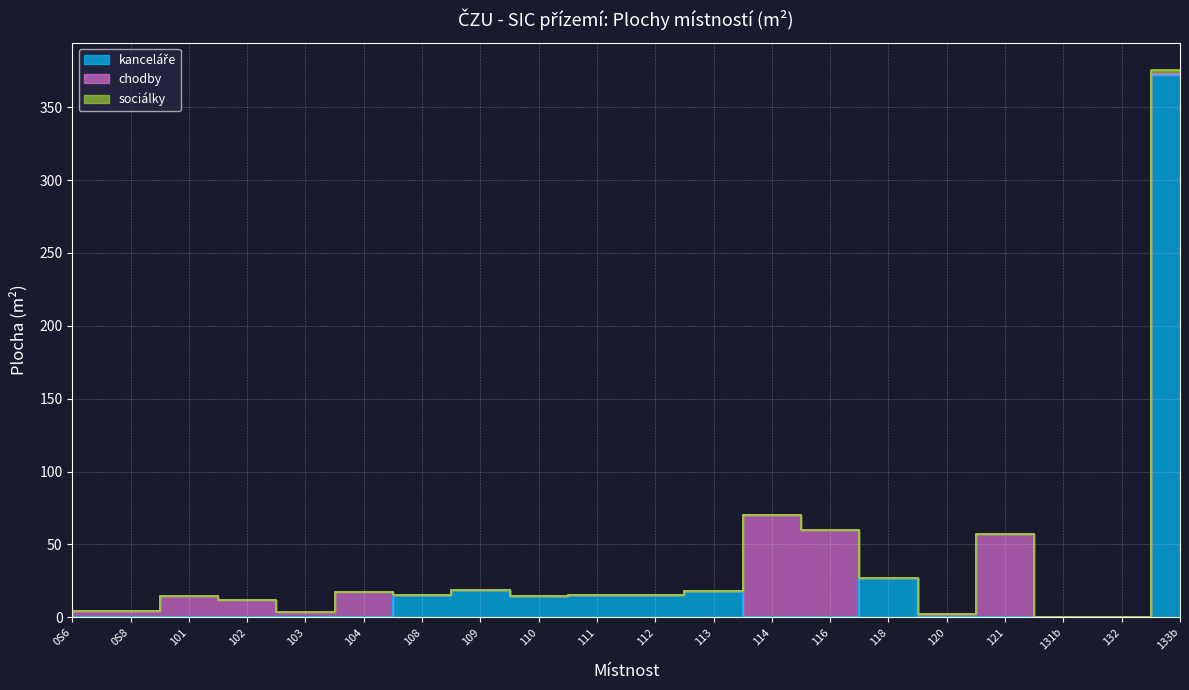

What position from the right is 104?

15